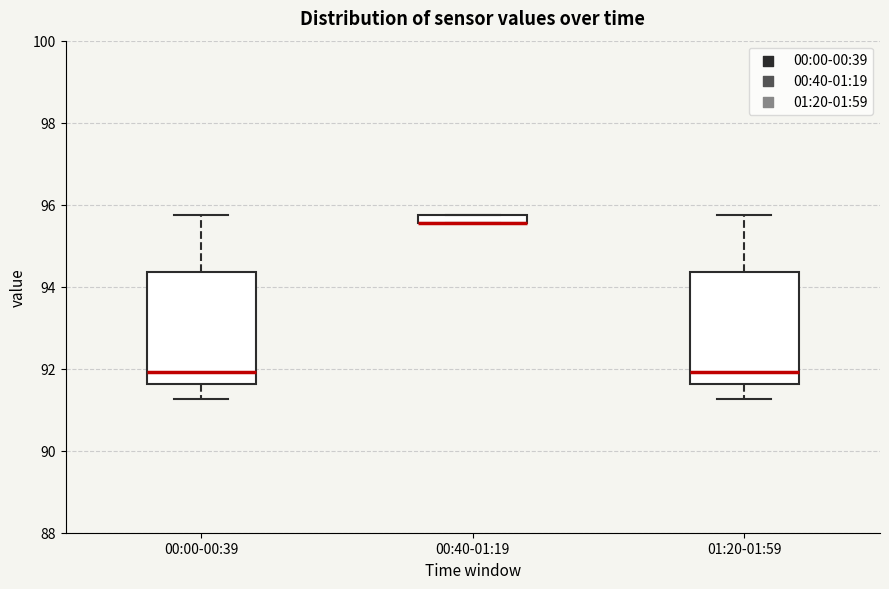

Where is the upper edge of the box for 00:40-01:19 on the y-axis? The values are not printed on the chart, so give them approximately, as read against the axis.

95.8